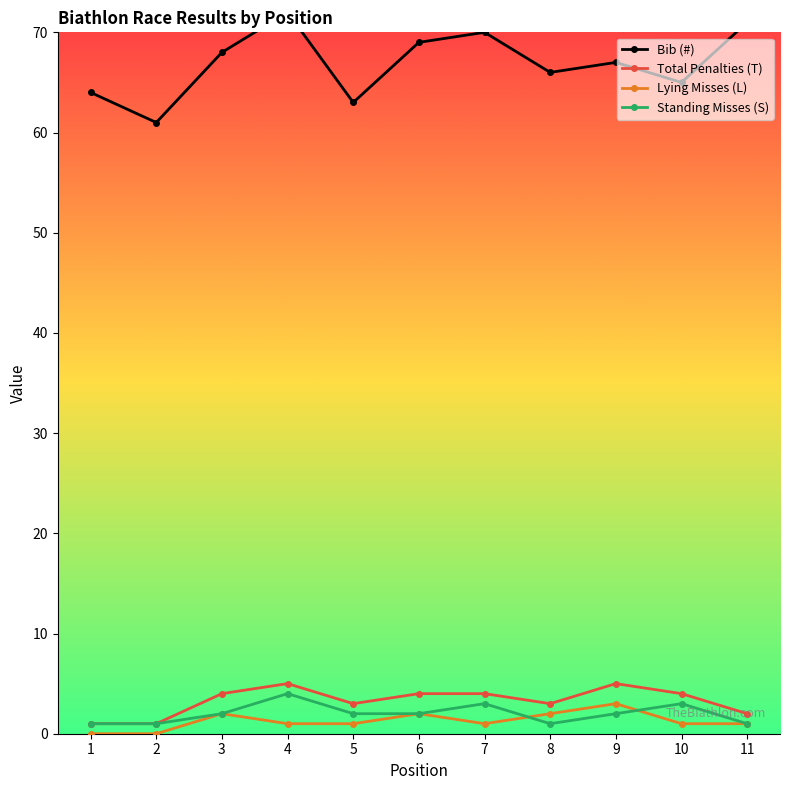

At which label is Bib (#) closest to 66?

8